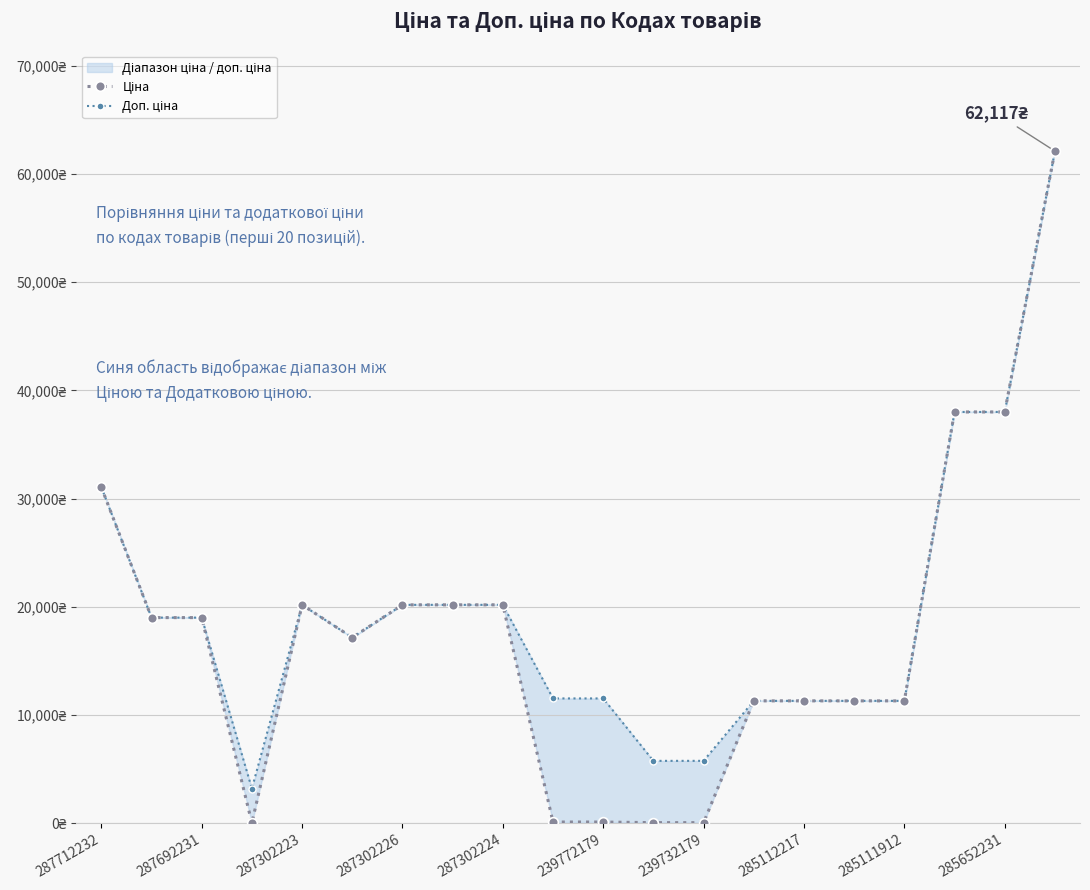

Rank the series at 15 from highest to lowest value.

Ціна, Доп. ціна